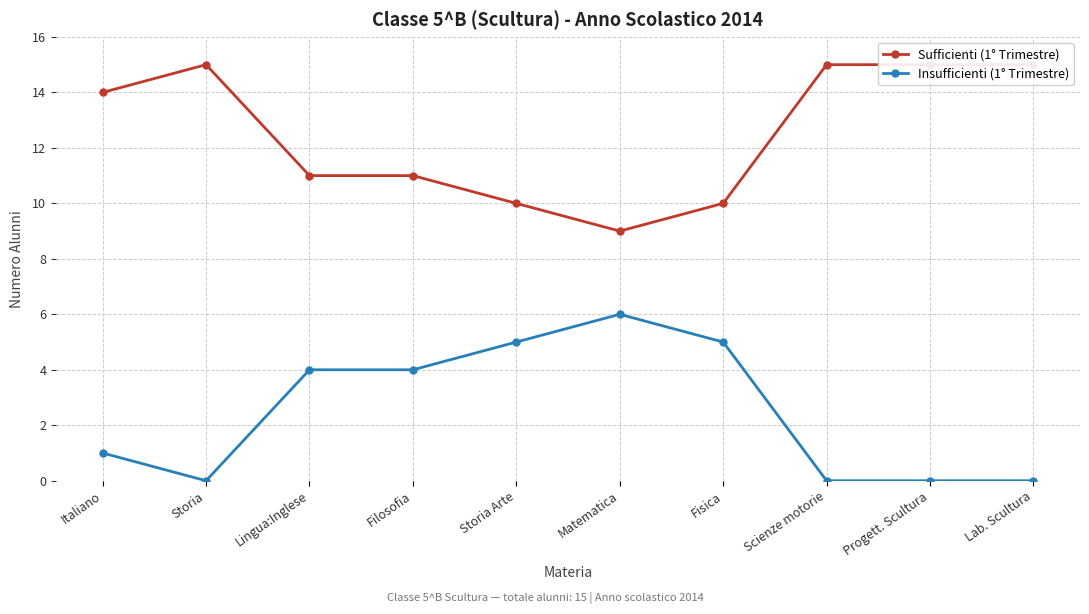

What position from the left is Filosofia?

4